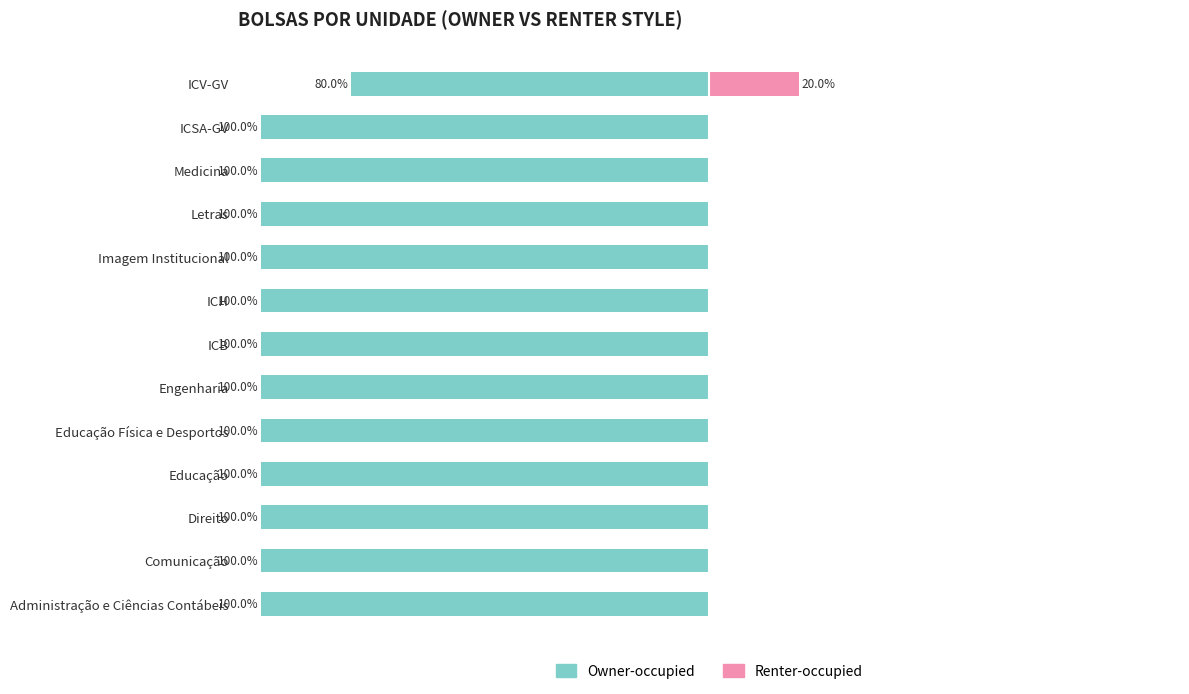

How many data points in Renter-occupied are above 0?

1